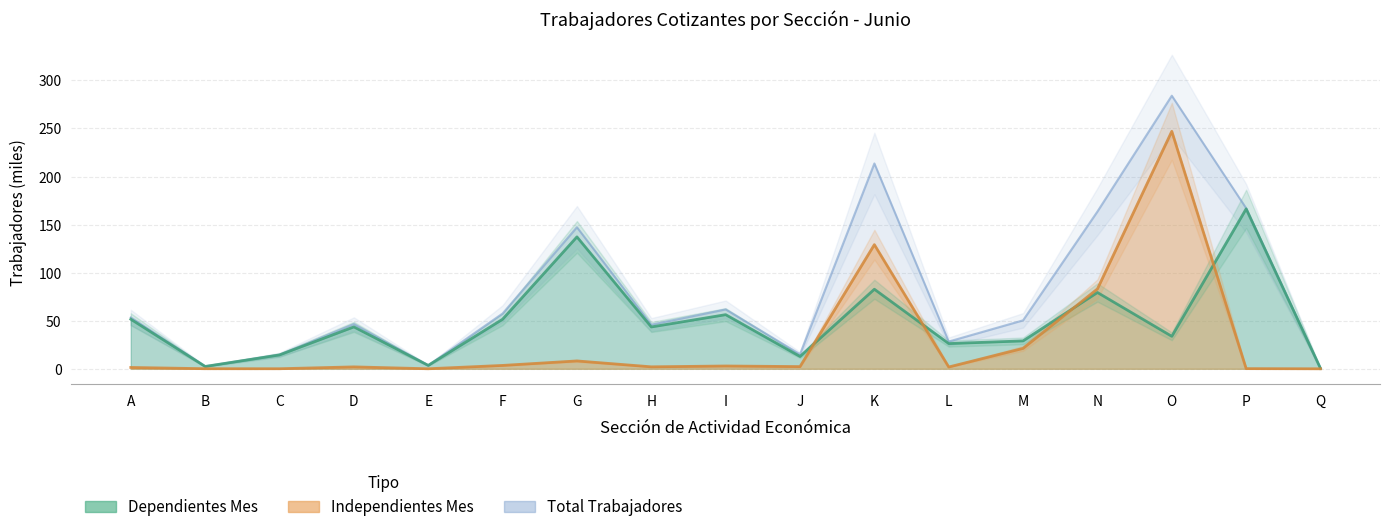

What is the difference between the maximum and minimum values in the Independientes Mes series?

247.1